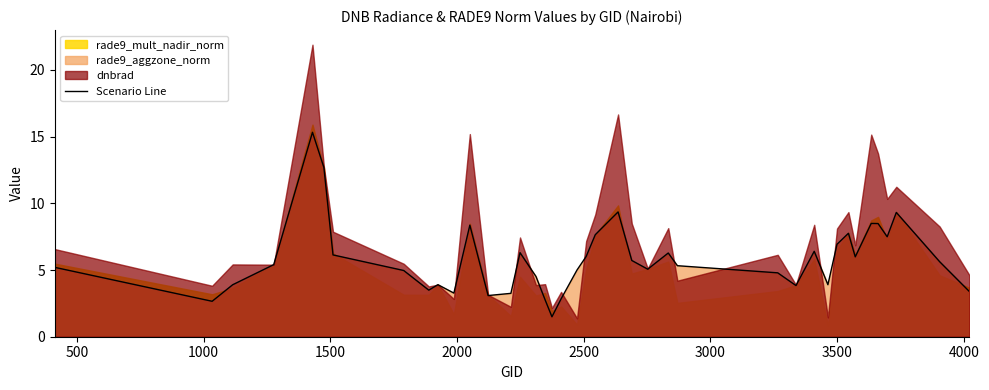

What is the difference between the maximum and minimum values?

13.8